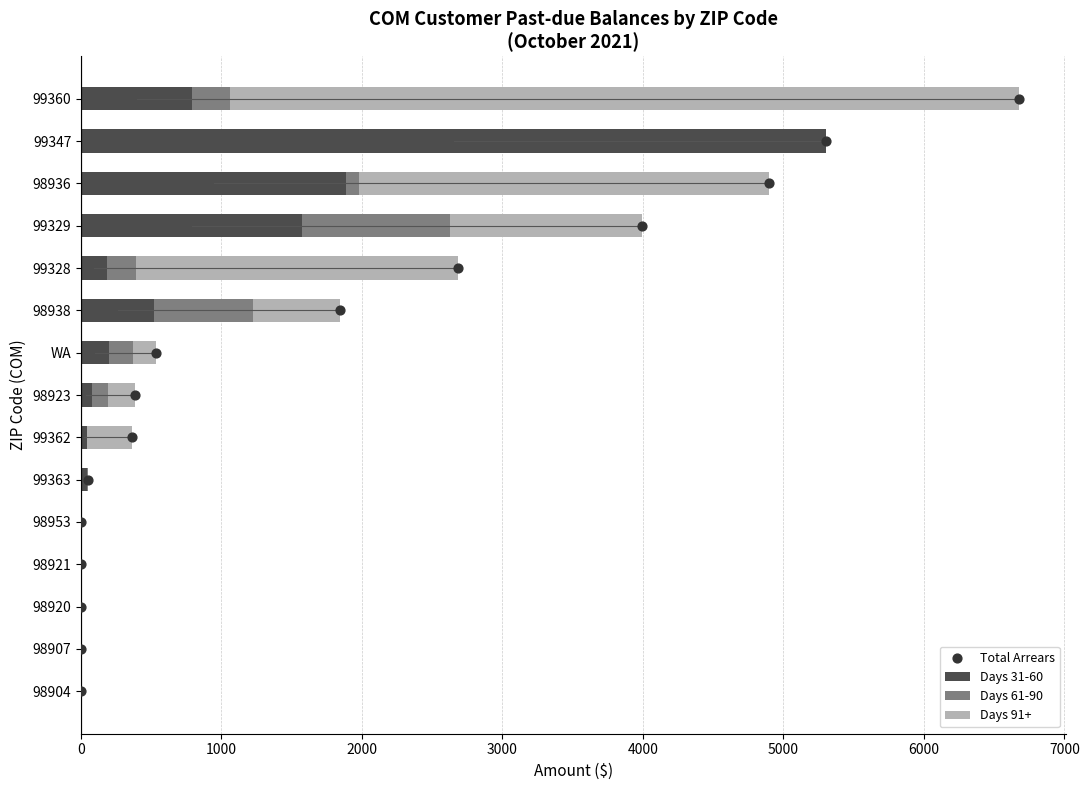

Which series has the largest total across all categories?

Days 91+